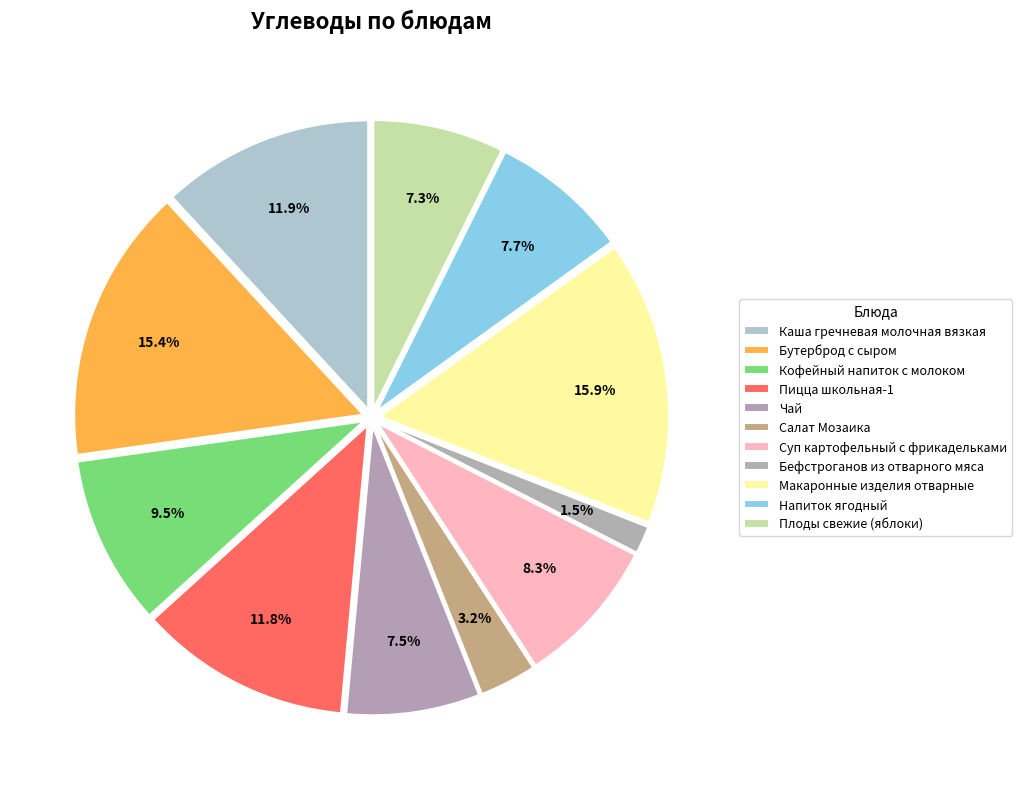

What percentage is NOT represented by Бутерброд с сыром?

84.6%